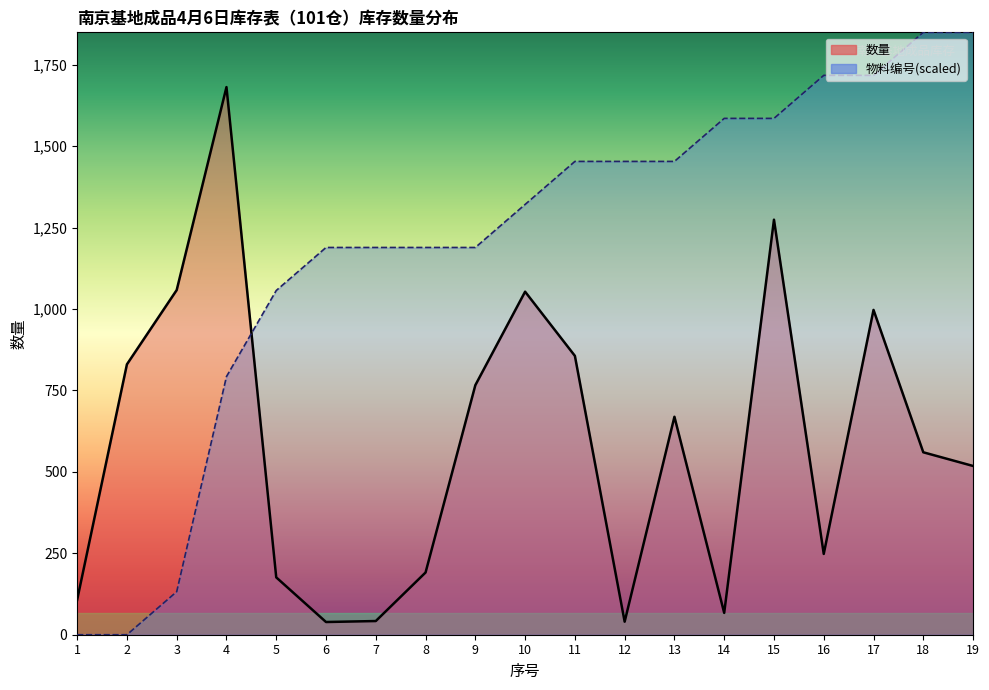

What is the difference between the maximum and minimum values in the 数量 series?

1642.0